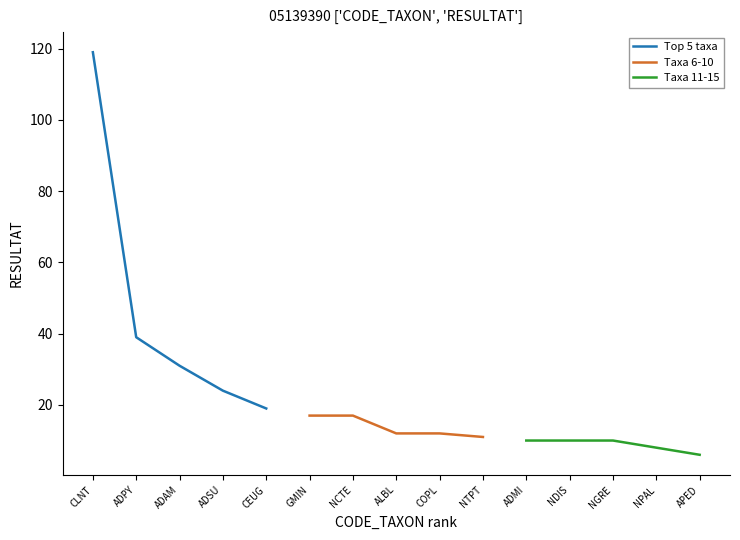

At how many categories does at least one series exceed 117?

1